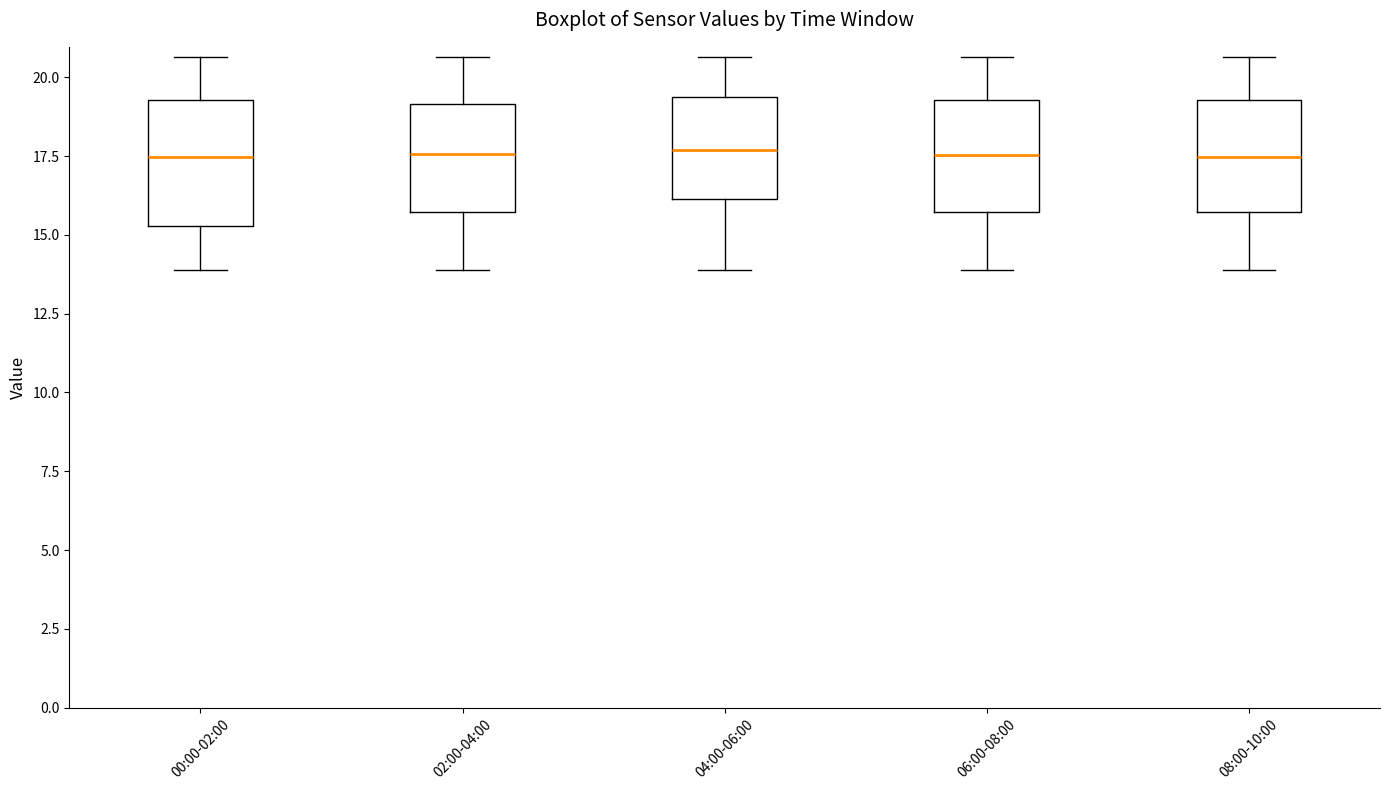

Reading left to right, transcribe this box plot: for each box, give where its median line is, the range the box spans, and where its two whiskers end, as read against the y-axis. The values are not printed on the chart, so give them approximately, as read against the axis.

00:00-02:00: median 17.5, box 15.5 to 19.5, whiskers 14.0 to 20.5
02:00-04:00: median 17.5, box 15.5 to 19.0, whiskers 14.0 to 20.5
04:00-06:00: median 17.5, box 16.0 to 19.5, whiskers 14.0 to 20.5
06:00-08:00: median 17.5, box 15.5 to 19.5, whiskers 14.0 to 20.5
08:00-10:00: median 17.5, box 15.5 to 19.5, whiskers 14.0 to 20.5